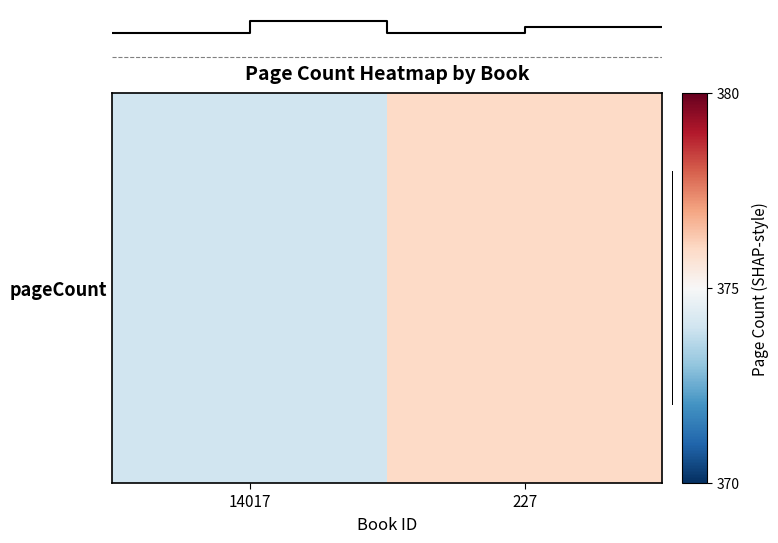

Which has a higher value, 14017 or 227?

227